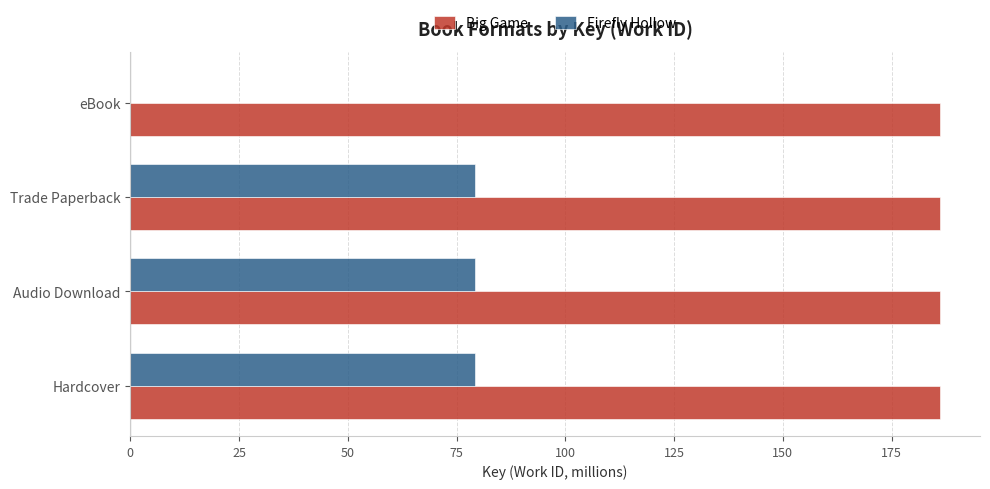

Is the value of Firefly Hollow at Hardcover greater than the value of Big Game at eBook?

No